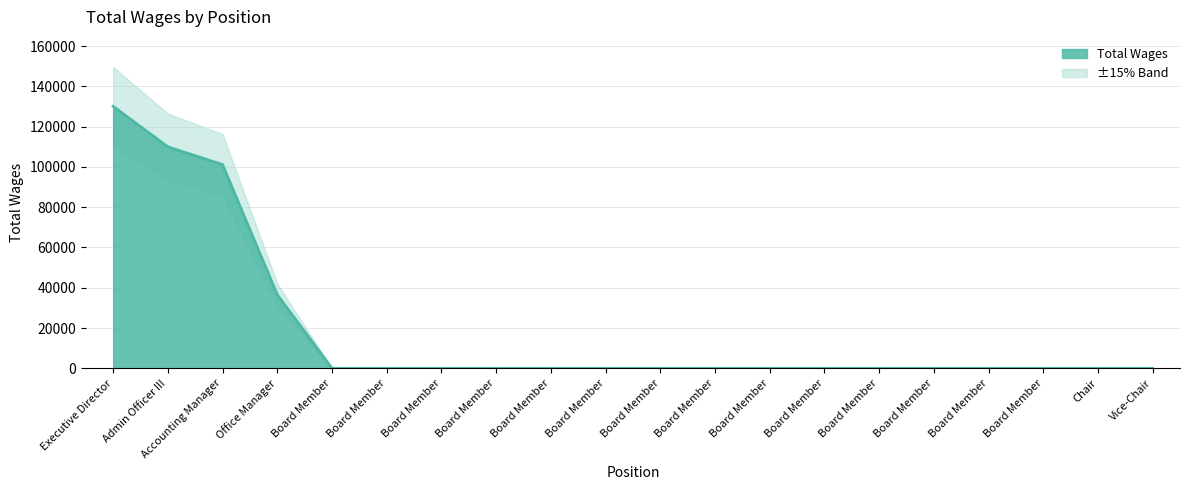

What is the average value?

18890